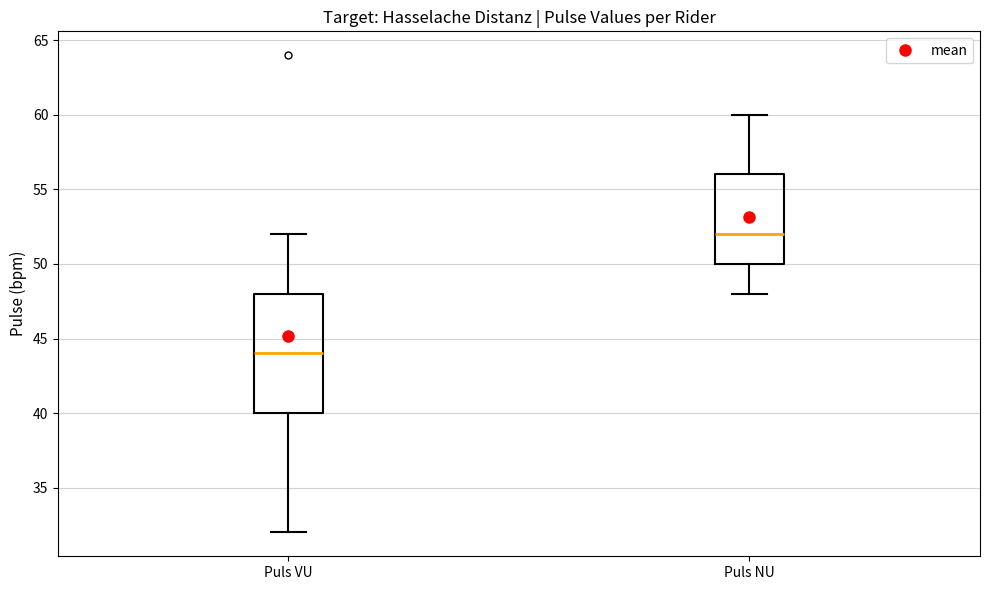

Reading left to right, read every box against the y-axis: the position of its median line, the range the box covers, and the ends of its whiskers. The values are not printed on the chart, so give them approximately, as read against the axis.

Puls VU: median 44, box 40 to 48, whiskers 32 to 52
Puls NU: median 52, box 50 to 56, whiskers 48 to 60